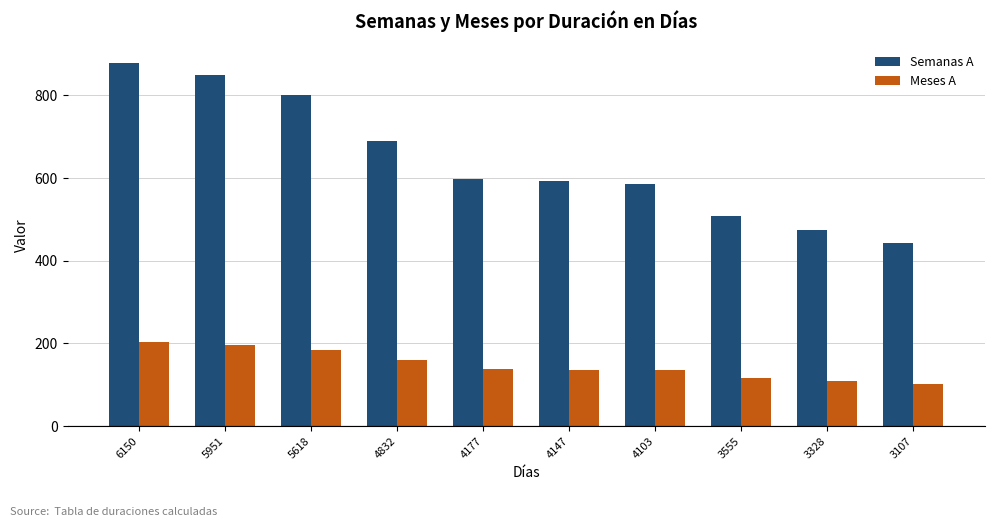

Does the chart contain stacked bars?

No